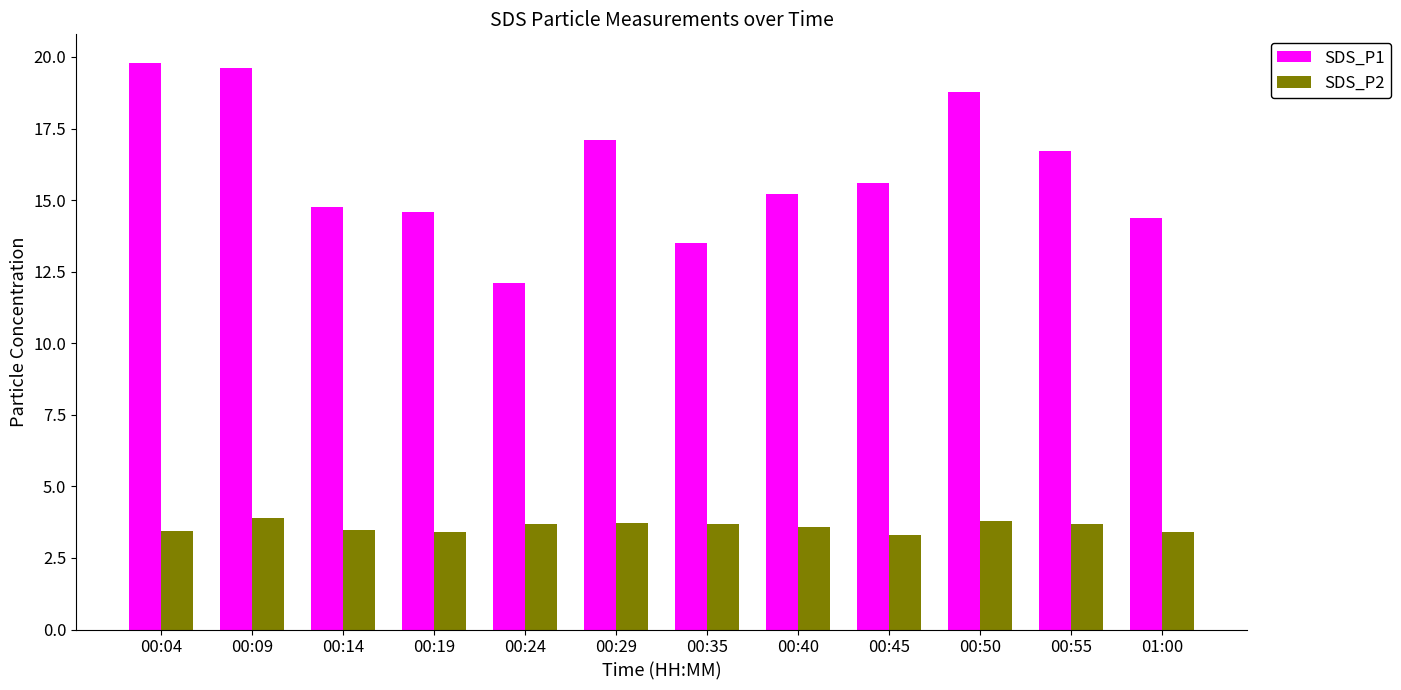

How many bars are there in total?

24